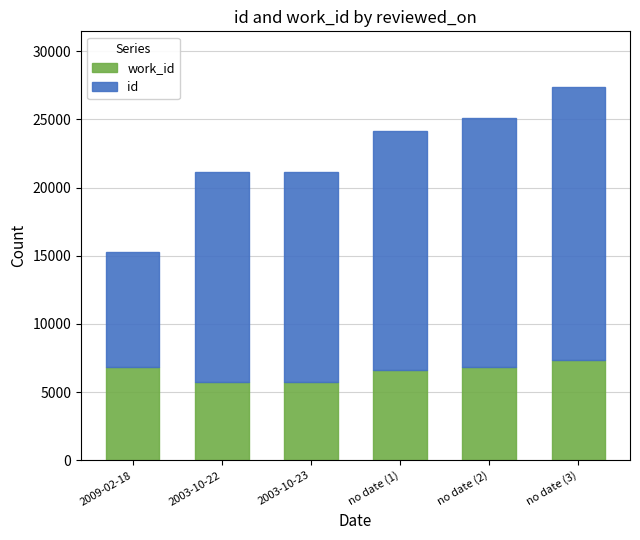

At which category is the sum across all series the highest?

no date (3)